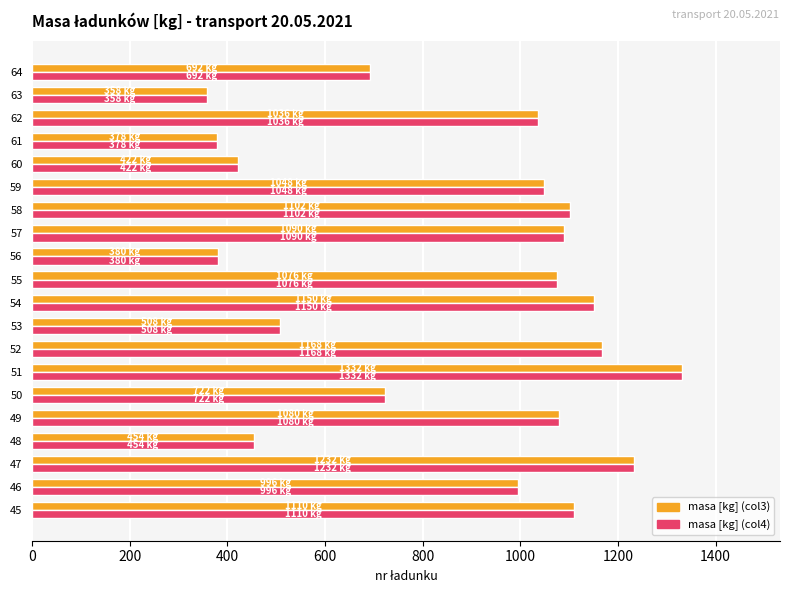

What is the sum of the masa [kg] (col3) values at 64 and 52?

1860